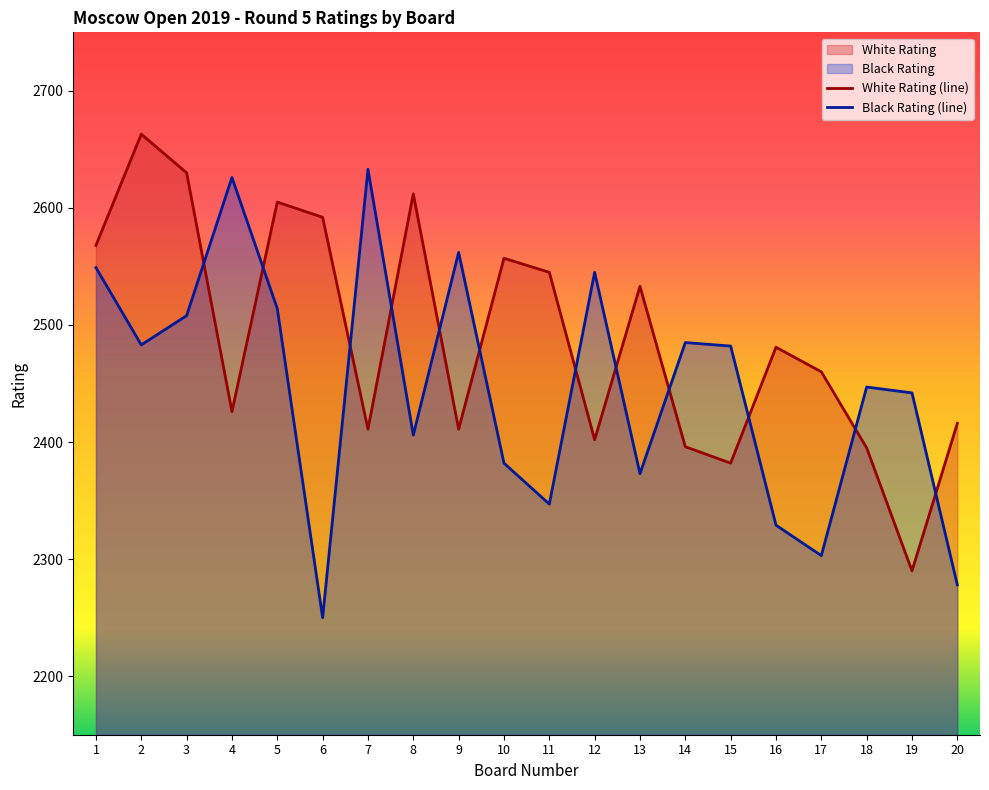

Is it true that Black Rating equals 2514 at 5?

True